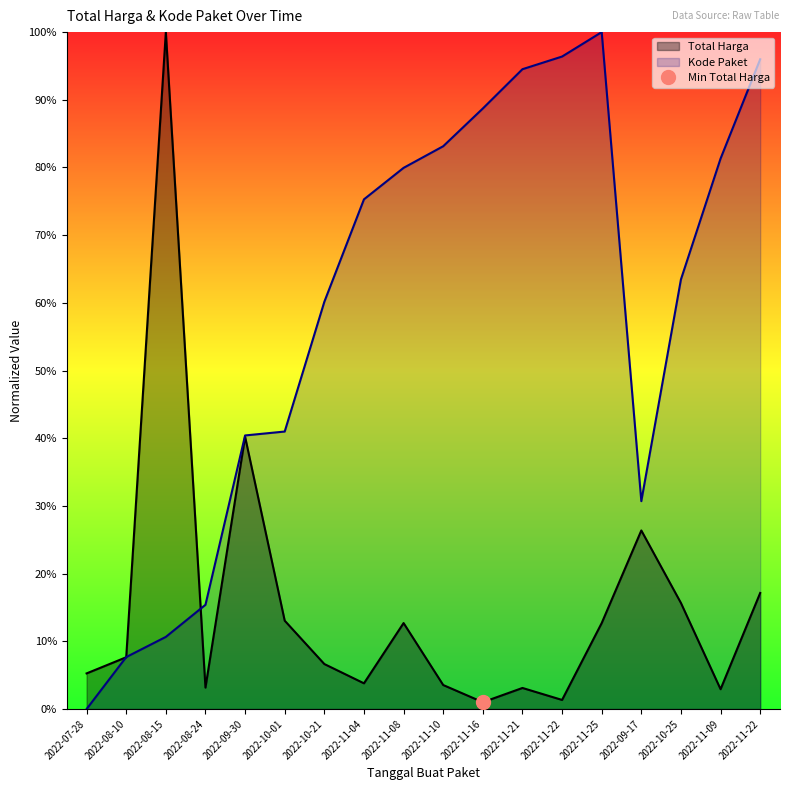

Which category has the highest value in the Total Harga series?

2022-08-15